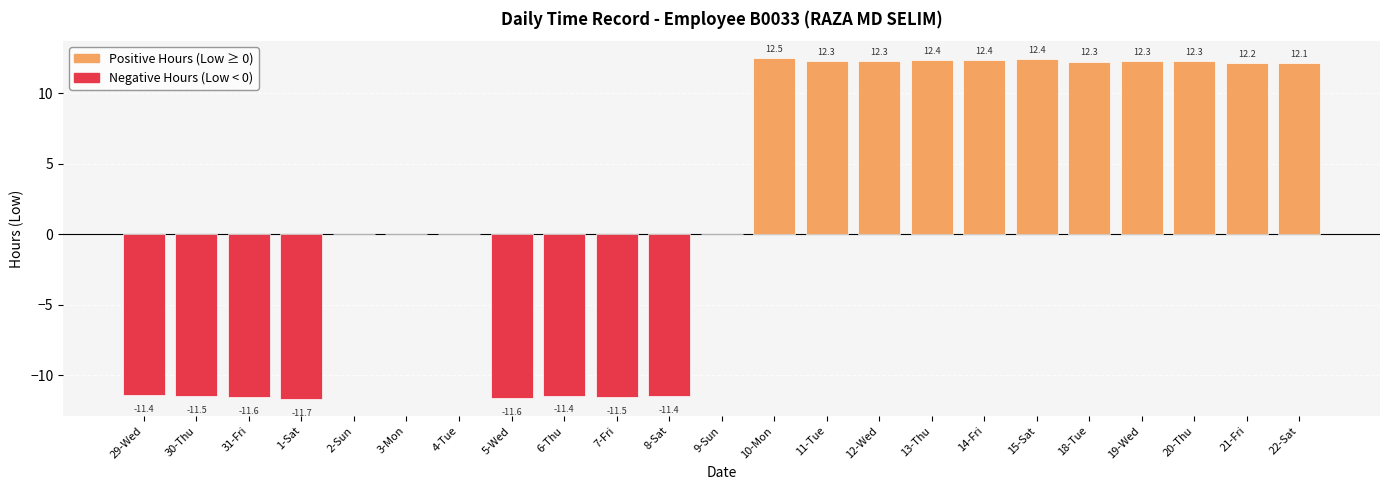

The chart shows a value of 12.4 at 13-Thu. True or false?

True